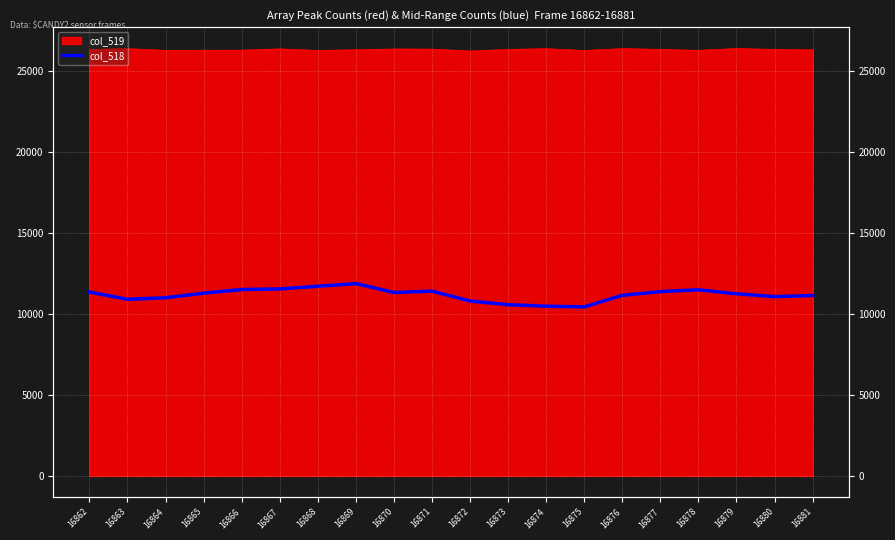

What is the ratio of the value at 16864 to the value at 16872?

1.0